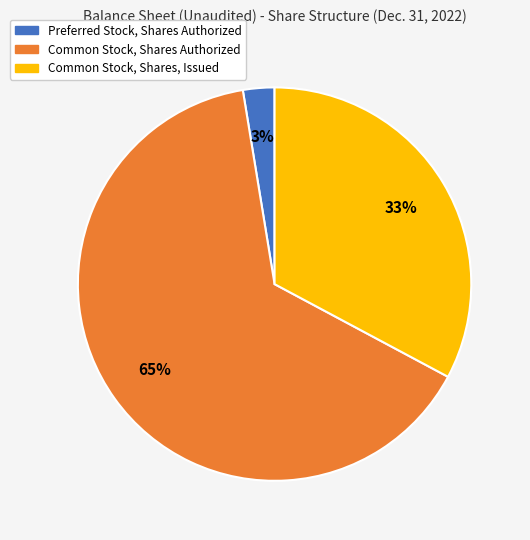

Between Common Stock, Shares Authorized and Preferred Stock, Shares Authorized, which is larger?

Common Stock, Shares Authorized